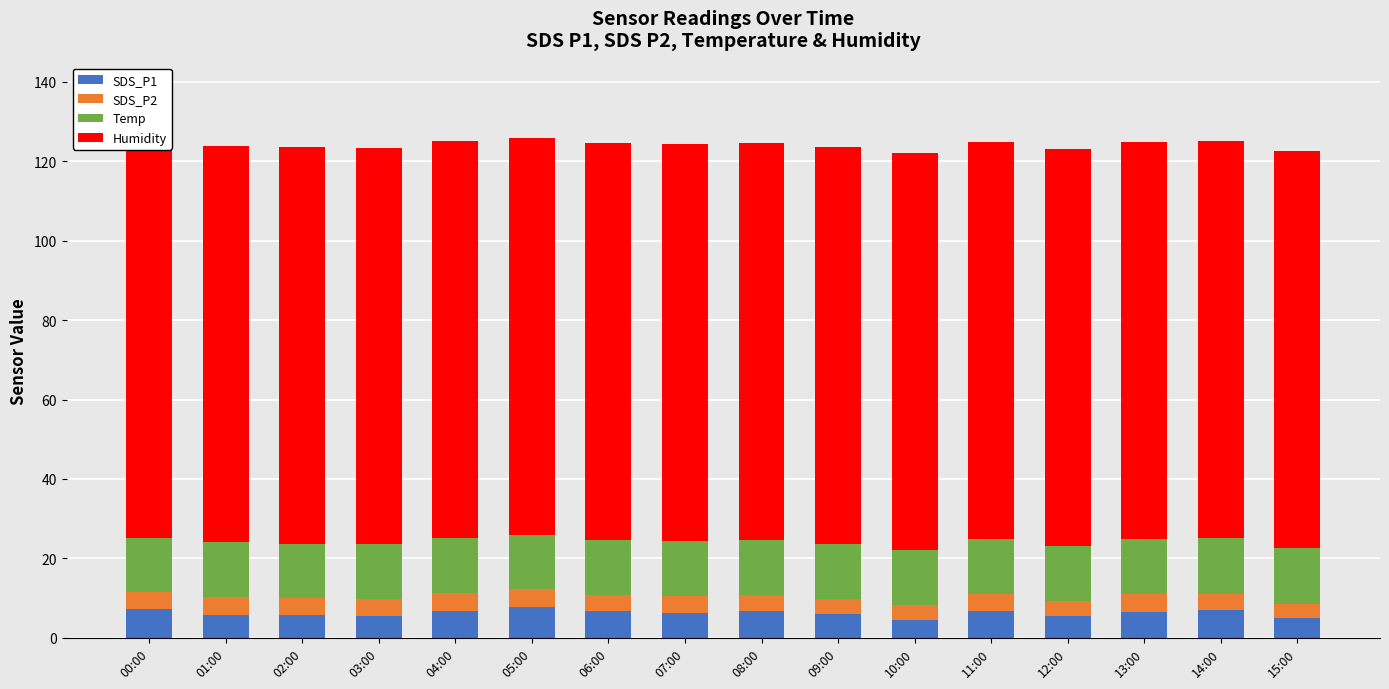

Reading right to left, extract all data points from this chart.

SDS_P1: 15:00=4.9	14:00=7.0	13:00=6.5	12:00=5.5	11:00=6.8	10:00=4.4	09:00=6.0	08:00=6.7	07:00=6.2	06:00=6.8	05:00=7.9	04:00=6.8	03:00=5.5	02:00=5.7	01:00=5.7	00:00=7.2
SDS_P2: 15:00=3.7	14:00=4.2	13:00=4.5	12:00=3.8	11:00=4.3	10:00=3.8	09:00=3.8	08:00=4.2	07:00=4.3	06:00=4.0	05:00=4.3	04:00=4.5	03:00=4.2	02:00=4.3	01:00=4.6	00:00=4.2
Temp: 15:00=13.9	14:00=13.9	13:00=13.9	12:00=13.8	11:00=13.8	10:00=13.8	09:00=13.8	08:00=13.8	07:00=13.8	06:00=13.8	05:00=13.8	04:00=13.8	03:00=13.8	02:00=13.8	01:00=13.8	00:00=13.7
Humidity: 15:00=99.9	14:00=99.9	13:00=99.9	12:00=99.9	11:00=99.9	10:00=99.9	09:00=99.9	08:00=99.9	07:00=99.9	06:00=99.9	05:00=99.9	04:00=99.9	03:00=99.9	02:00=99.9	01:00=99.9	00:00=99.9